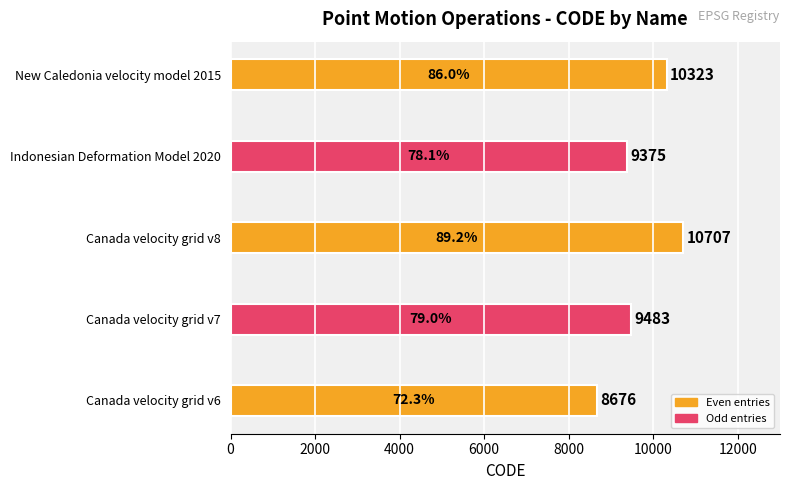

The chart shows a value of 10707 at Canada velocity grid v8. True or false?

True